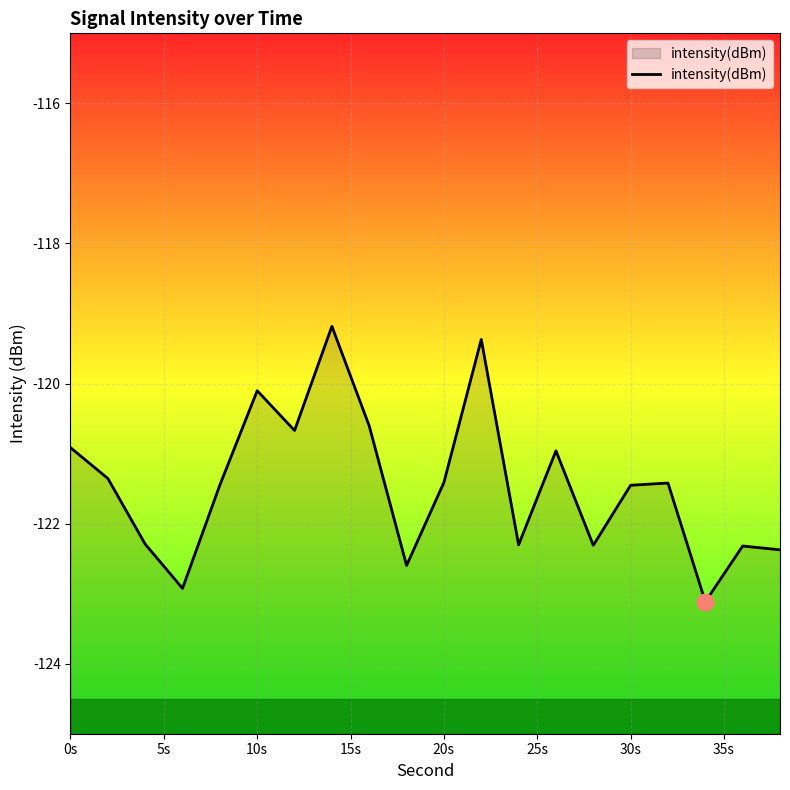

The value at 10s is -66.3. True or false?

False